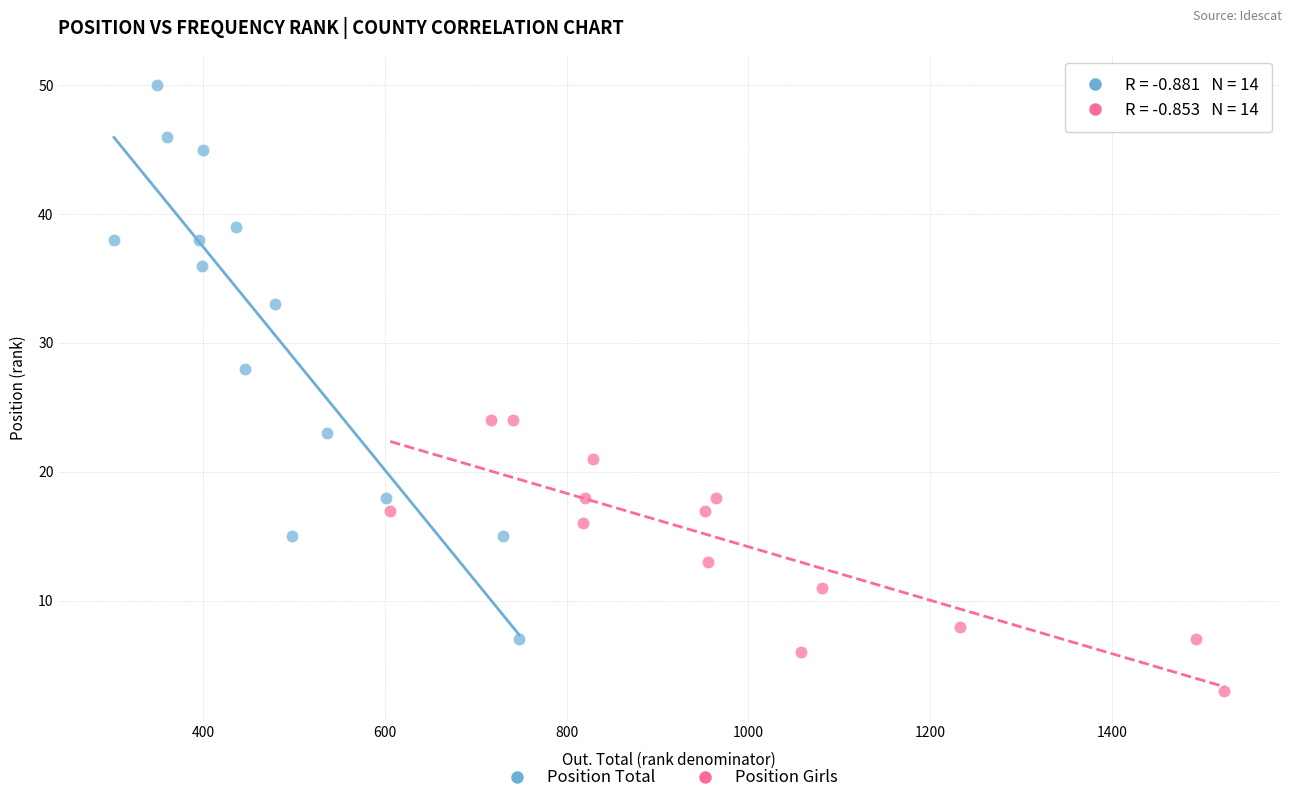

Which series contains the lowest Y value?

Position Girls